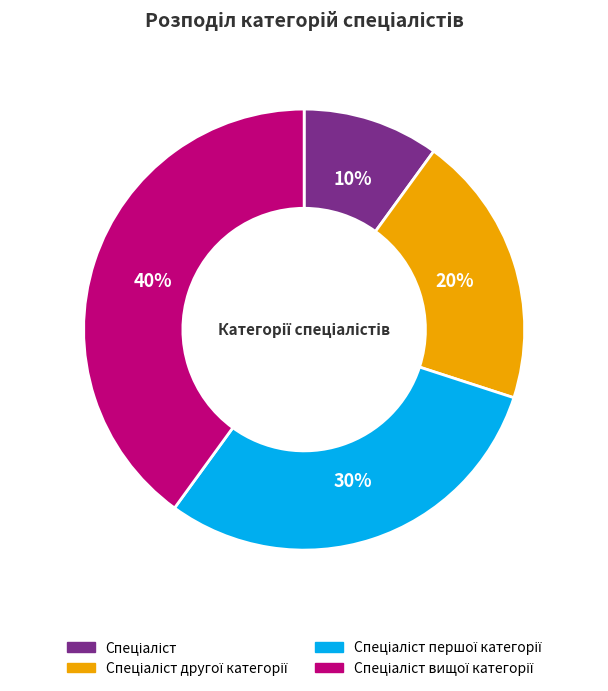

To the nearest percent, what is the difference between the largest and smallest slice percentages?

30%